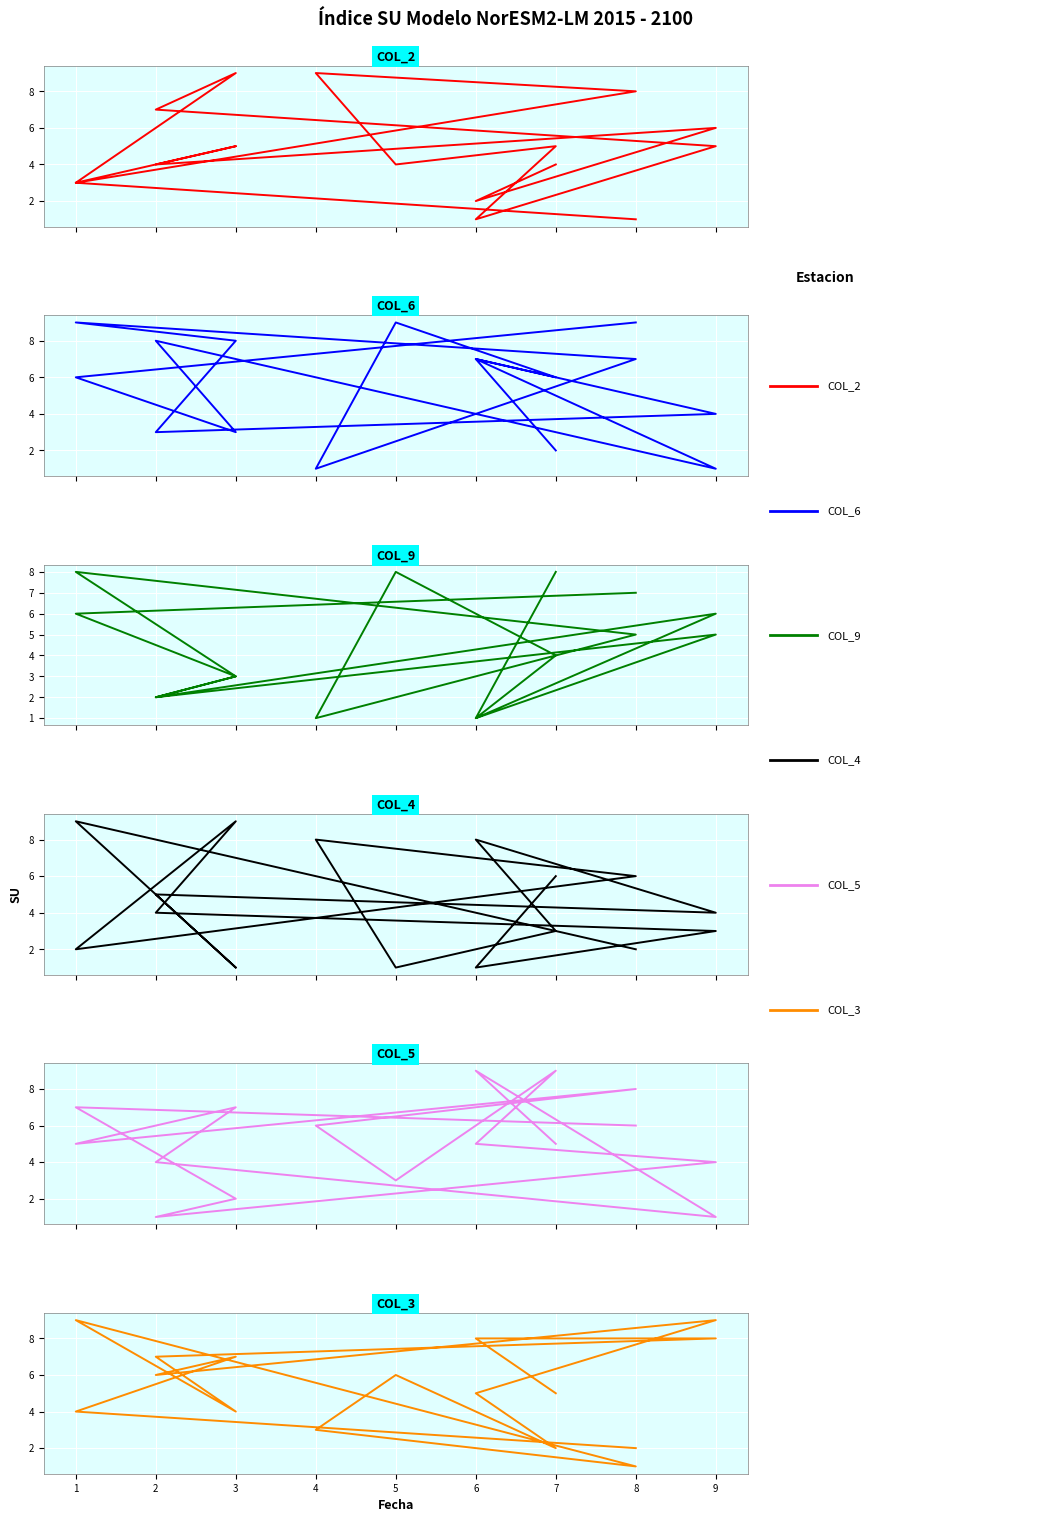

The col_4 series shows 1 at 9. True or false?

False